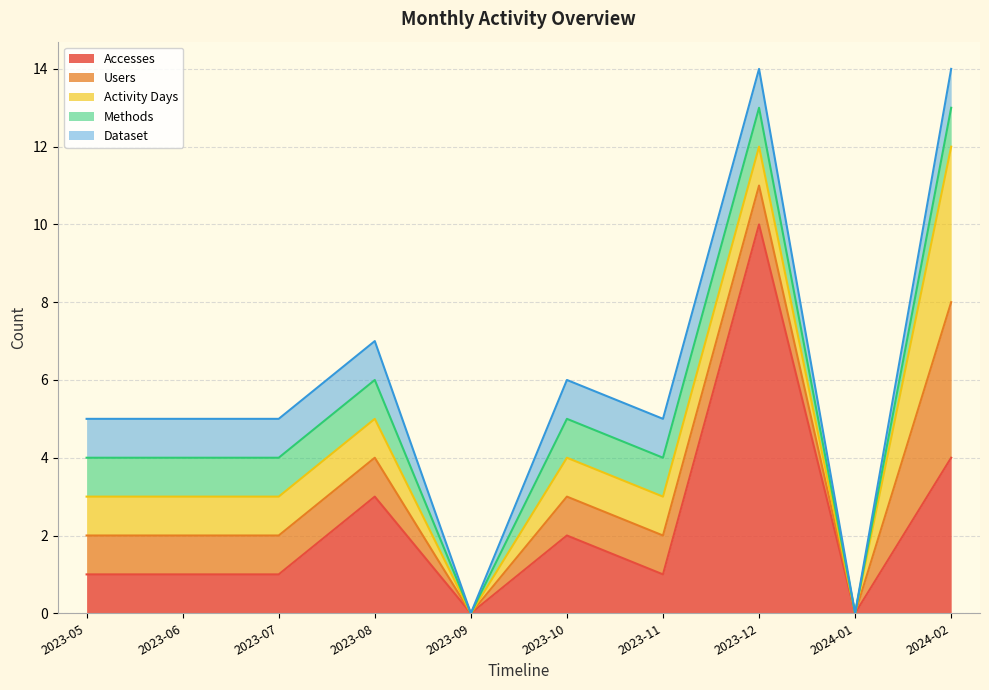

At which label does Dataset reach its peak?

2023-05